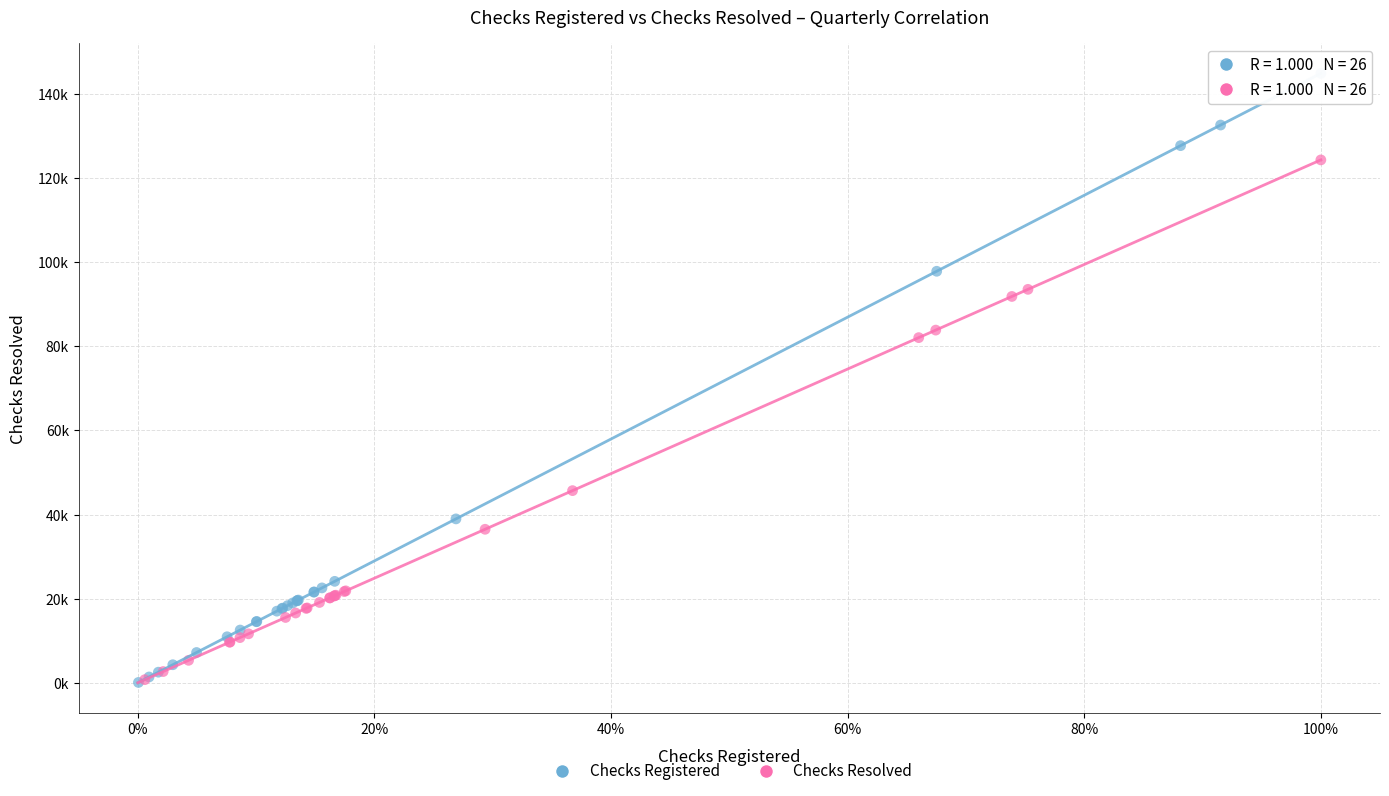

What are all the series names shown in the legend?

Checks Registered, Checks Resolved